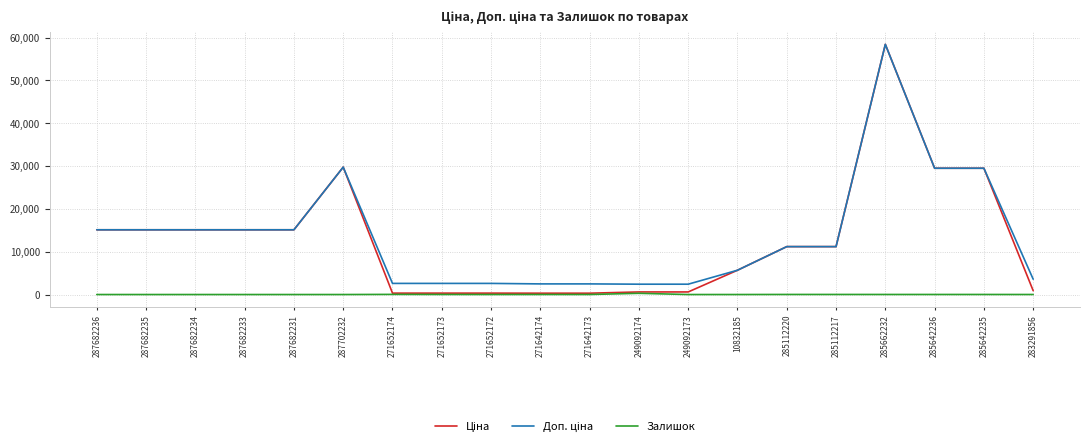

Which label corresponds to the largest value in the chart?

285662232